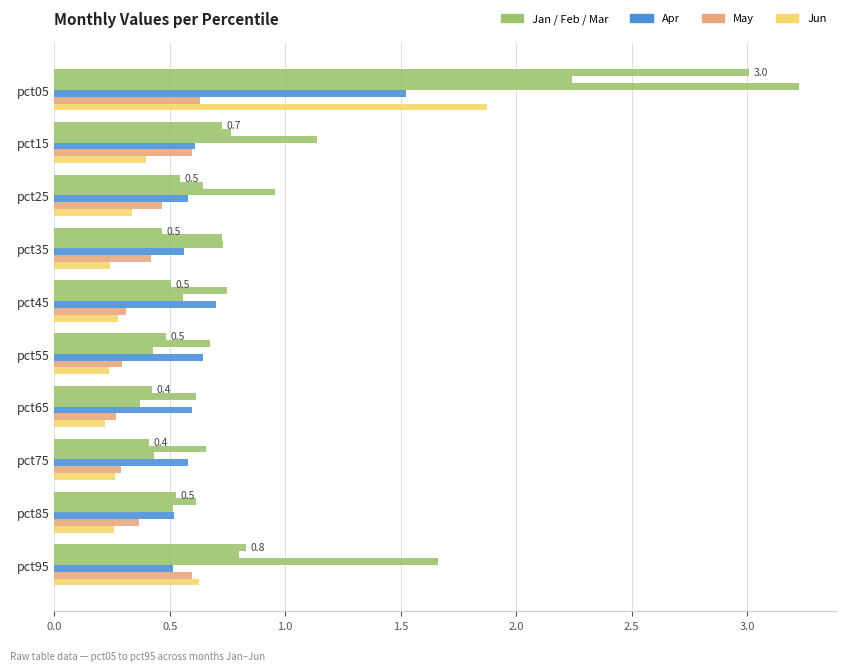

How many categories are shown in the chart?

10